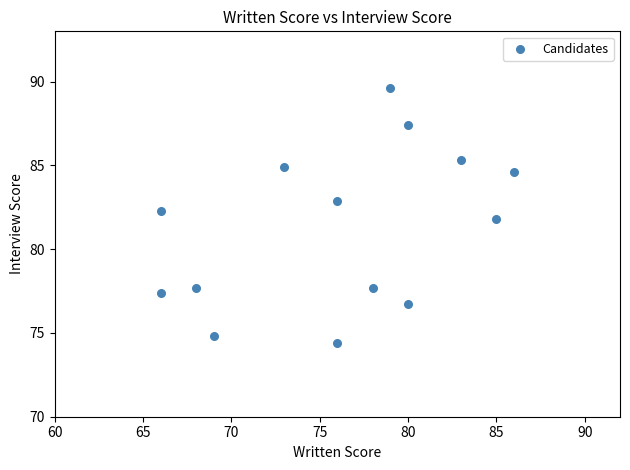

What is the range of Y values (max minus min)?

15.2